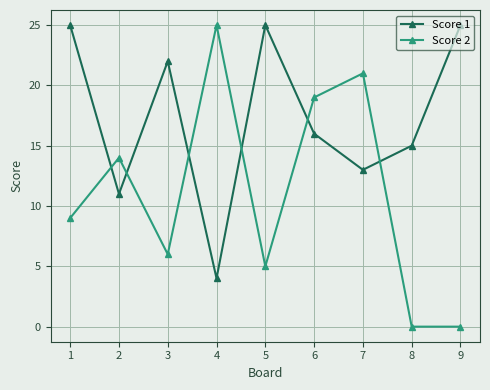

What is the average value of the Score 2 series?

11